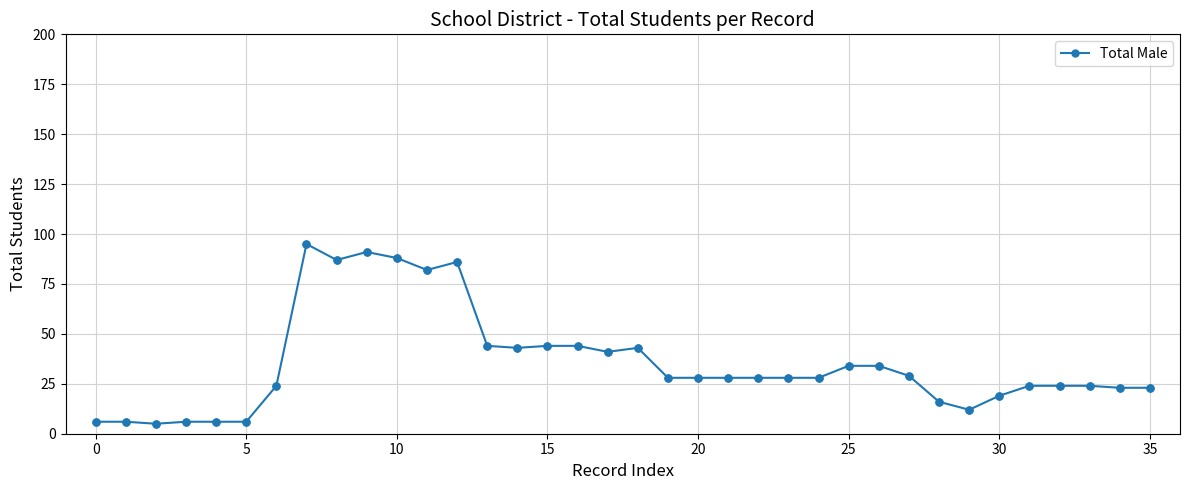

What is the smallest value displayed?

5